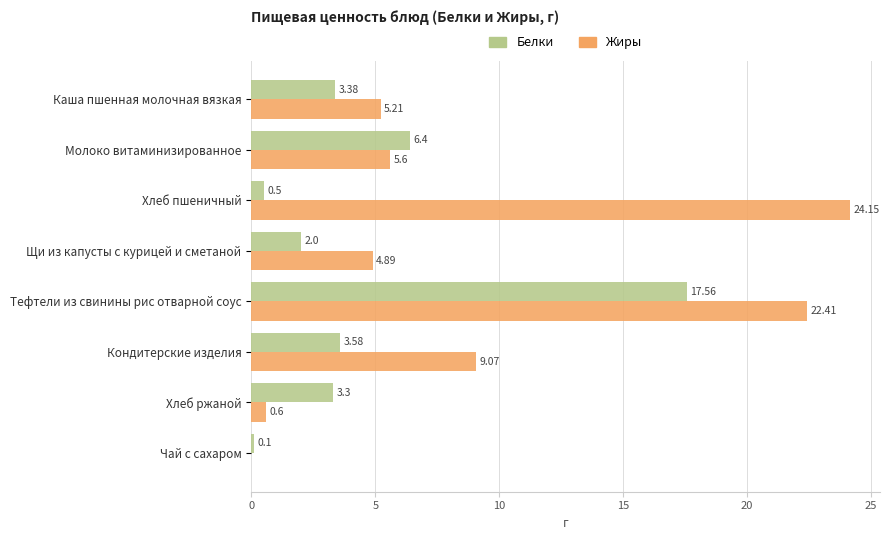

Which category has the highest value across all series?

Хлеб пшеничный